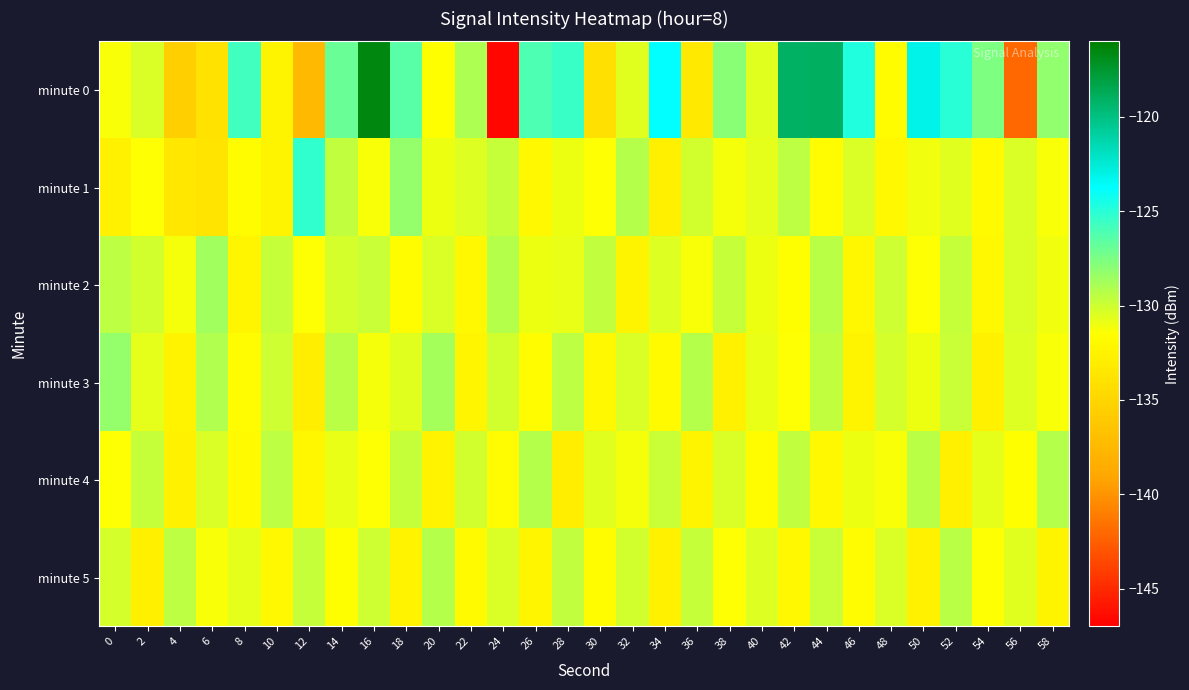

Which category has the lowest value across all series?

24